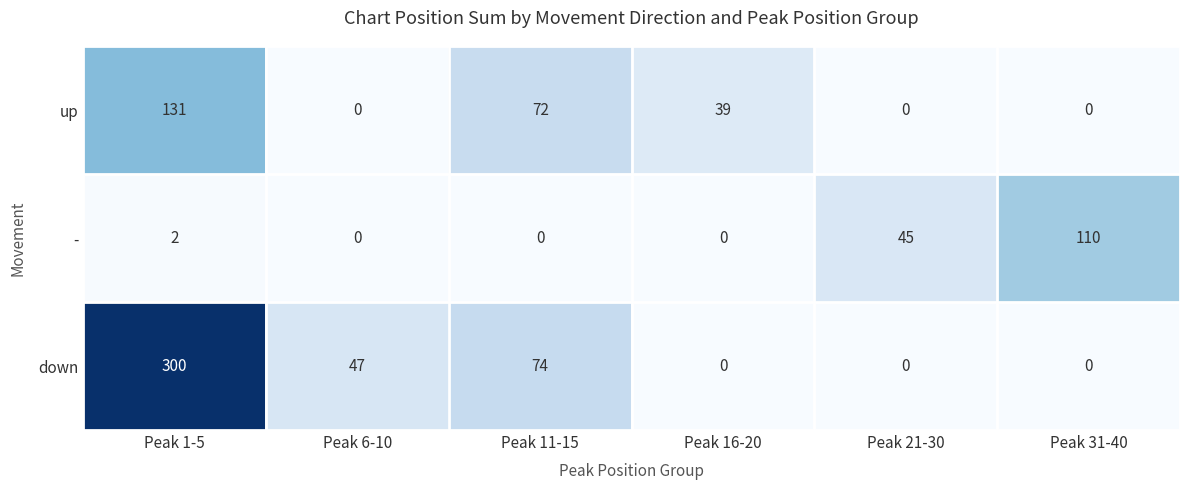

How many positive values does the down series have?

3